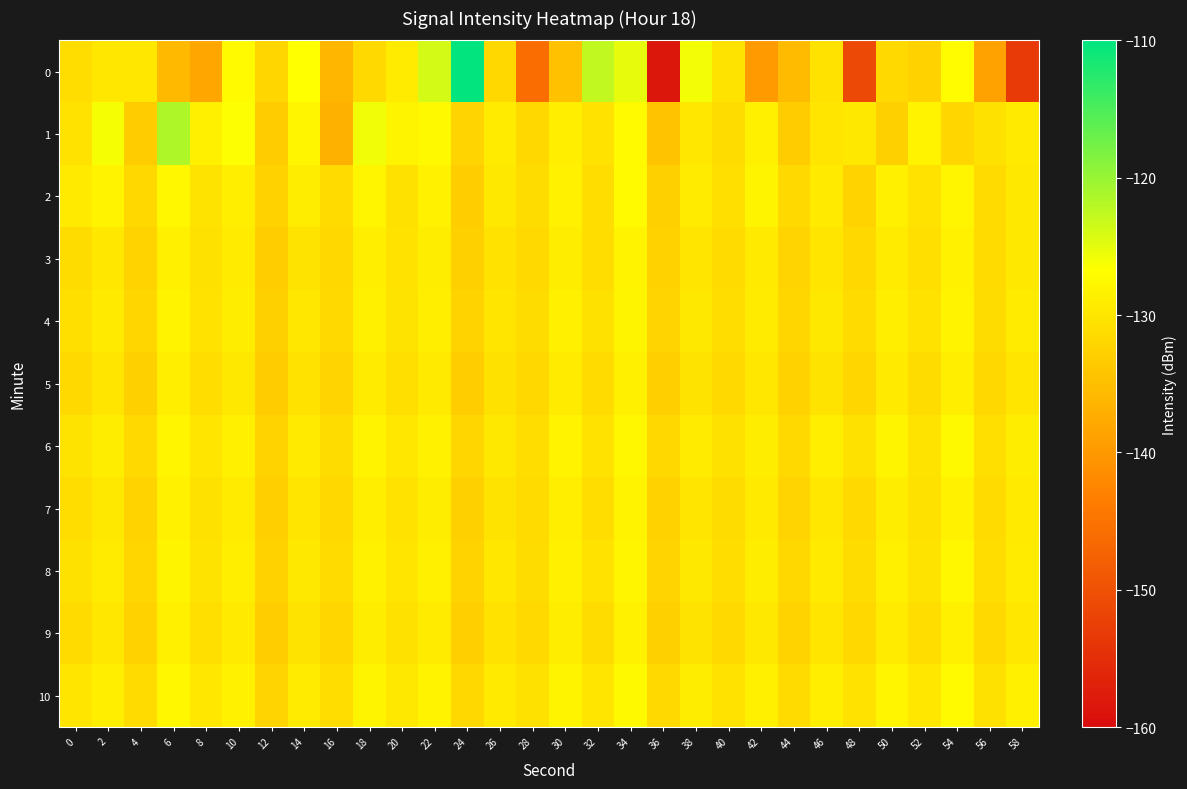

At 34, list the series in order from smallest to largest.

5, 9, 3, 7, 4, 8, 6, 10, 2, 1, 0